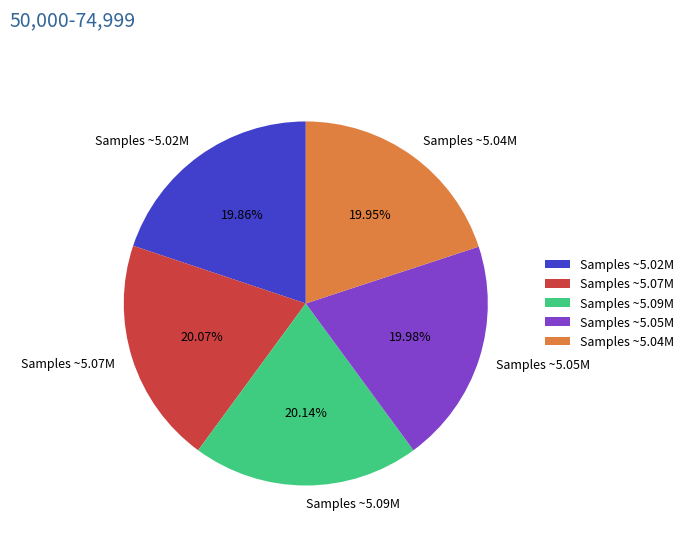

Approximately how many times larger is the value at Samples ~5.05M compared to Samples ~5.07M?

1.0